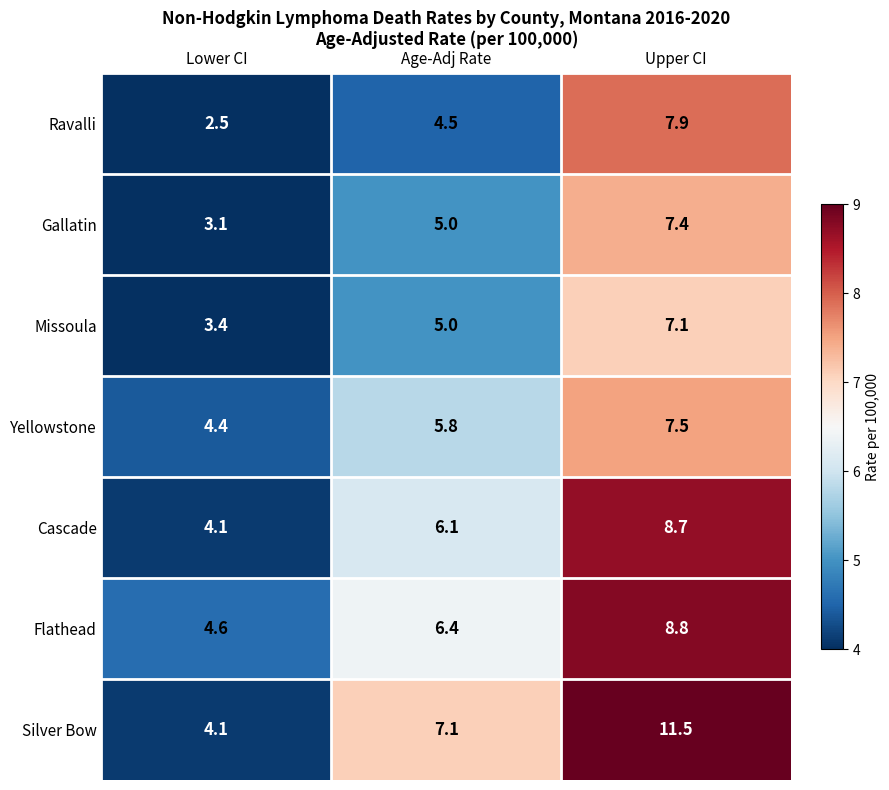

Reading left to right, list all the values displayed in this chart.

Ravalli: Lower CI=2.5	Age-Adj Rate=4.5	Upper CI=7.9
Gallatin: Lower CI=3.1	Age-Adj Rate=5.0	Upper CI=7.4
Missoula: Lower CI=3.4	Age-Adj Rate=5.0	Upper CI=7.1
Yellowstone: Lower CI=4.4	Age-Adj Rate=5.8	Upper CI=7.5
Cascade: Lower CI=4.1	Age-Adj Rate=6.1	Upper CI=8.7
Flathead: Lower CI=4.6	Age-Adj Rate=6.4	Upper CI=8.8
Silver Bow: Lower CI=4.1	Age-Adj Rate=7.1	Upper CI=11.5